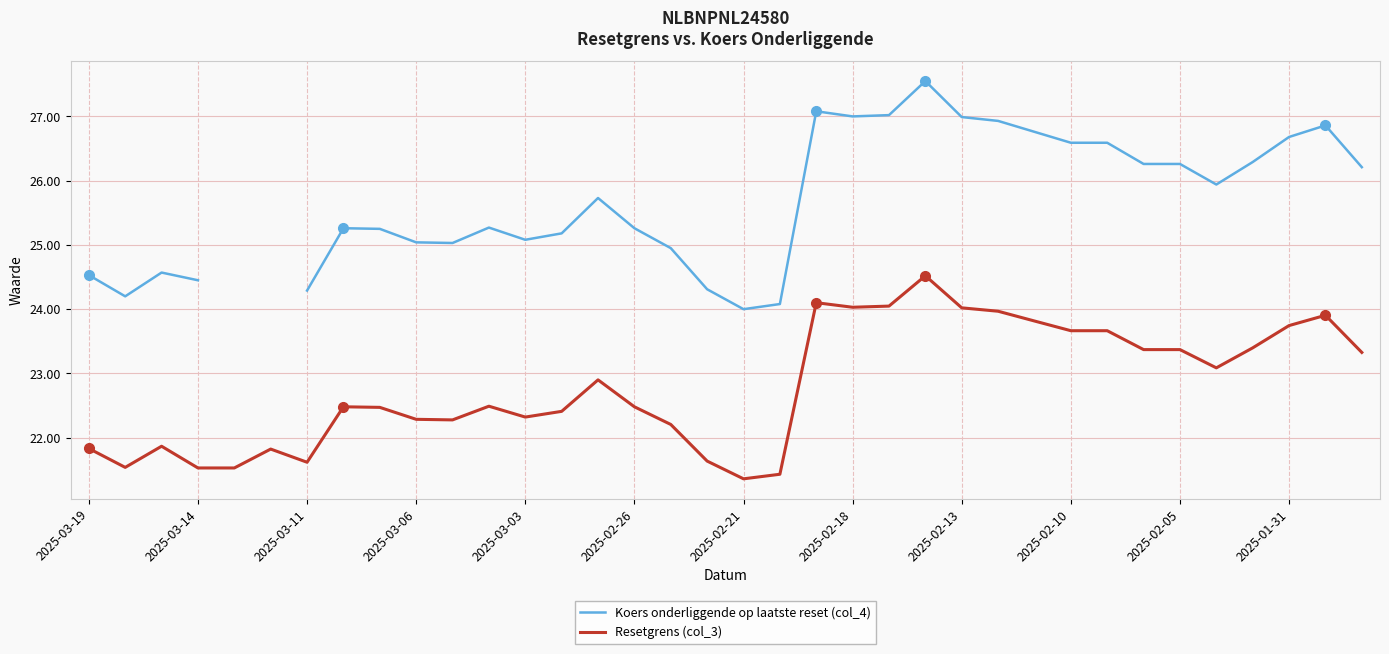

The Resetgrens (col_3) series shows 12.0 at 2025-03-11. True or false?

False